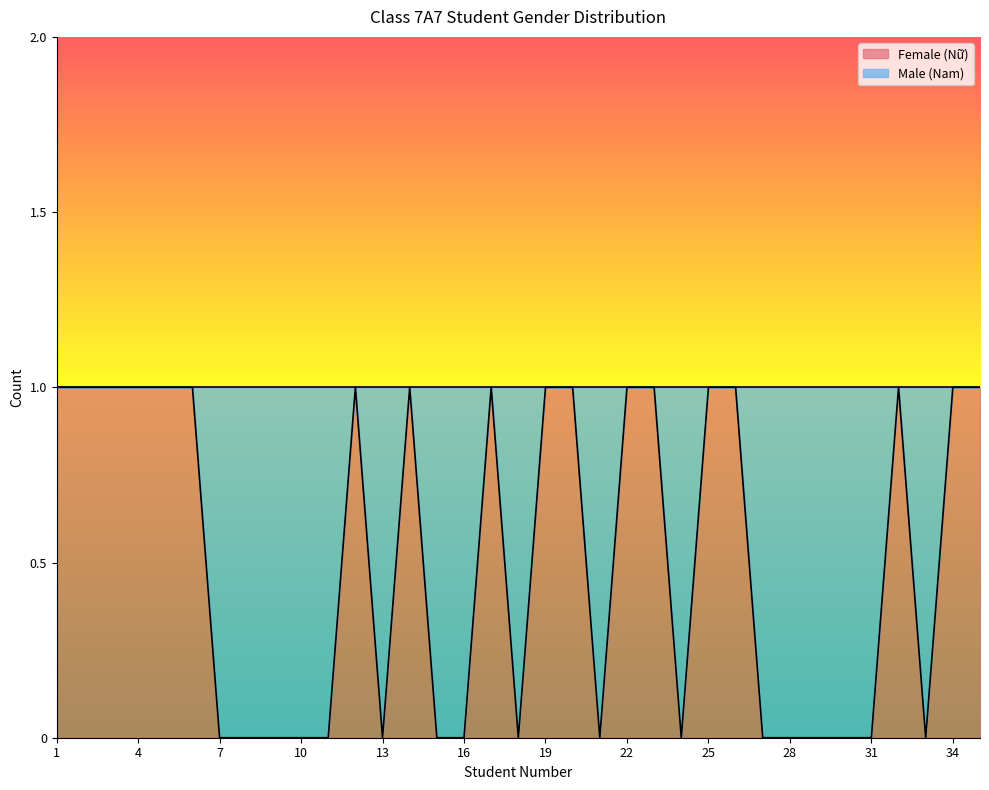

How many interior local valleys (lower than both neighbors) does the data have?

5